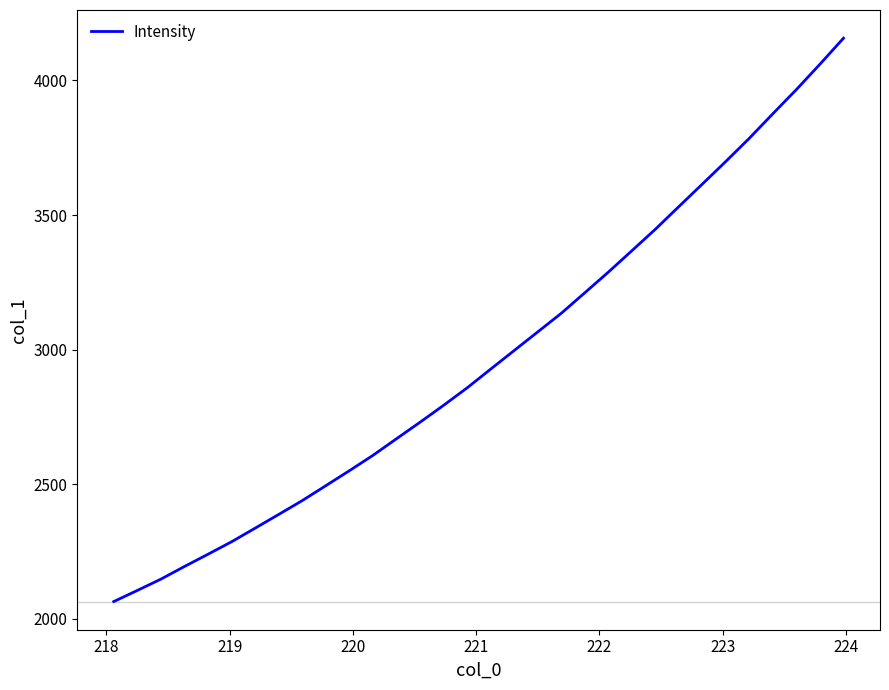

How many distinct data groups are displayed?

1